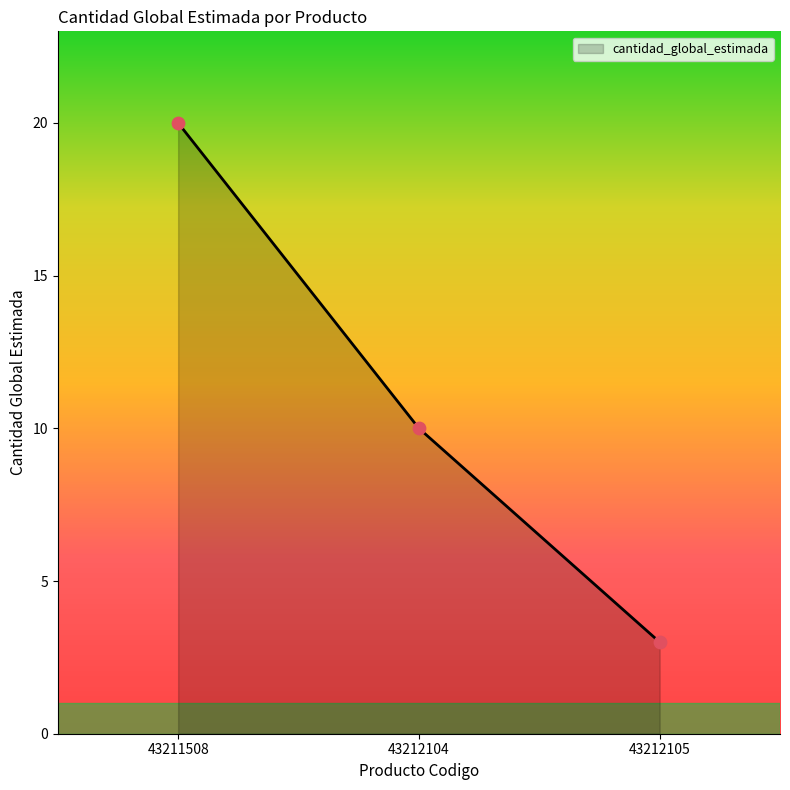

Which has a higher value, 43212105 or 43212104?

43212104